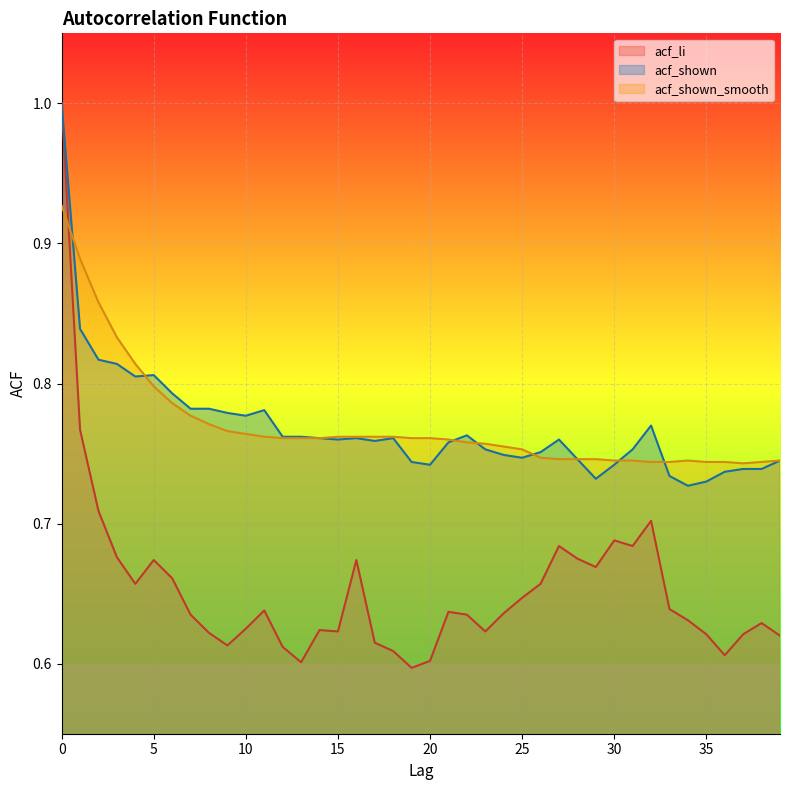

What is the value of the acf_li point at the 36th from the left?

0.6